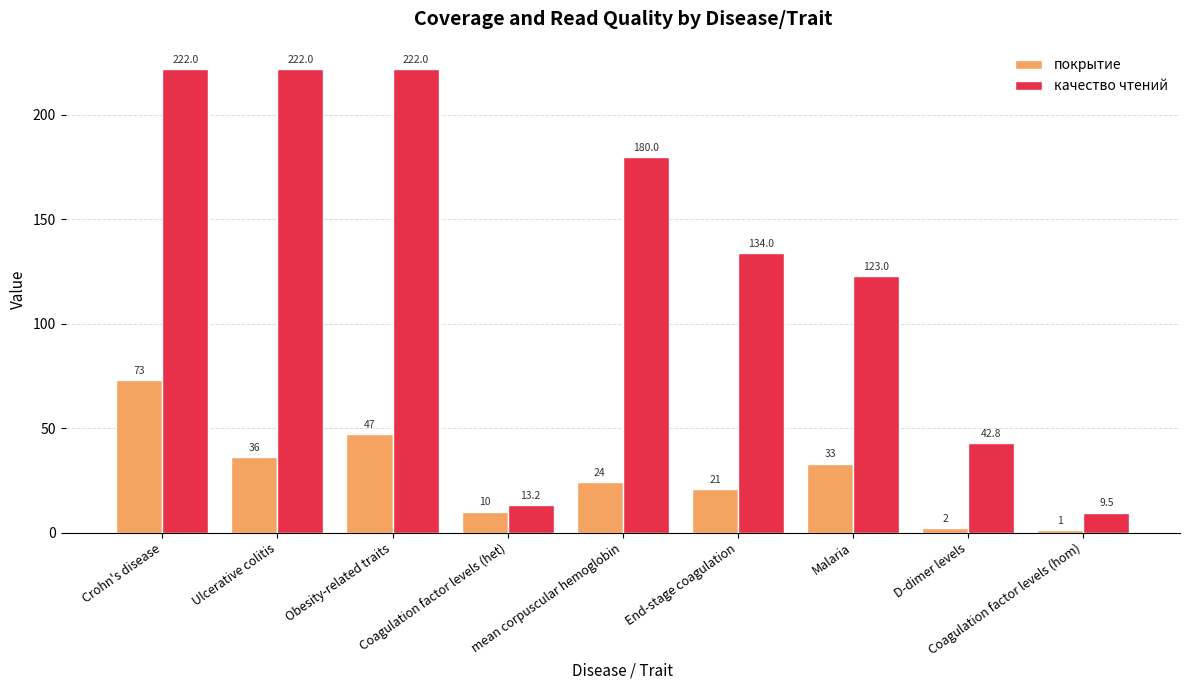

True or false: покрытие has a value of 1.0 at Coagulation factor levels (hom).

True